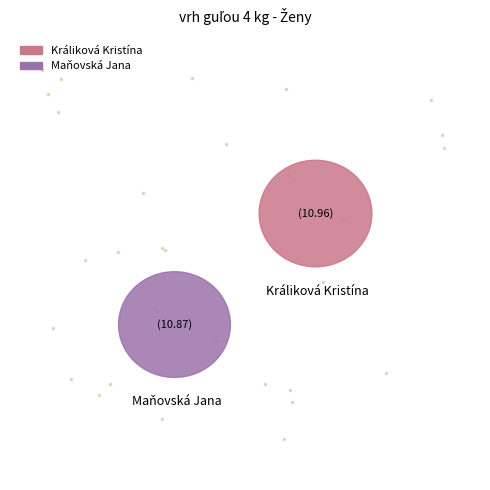

Which has a higher value, Králiková Kristína or Maňovská Jana?

Králiková Kristína